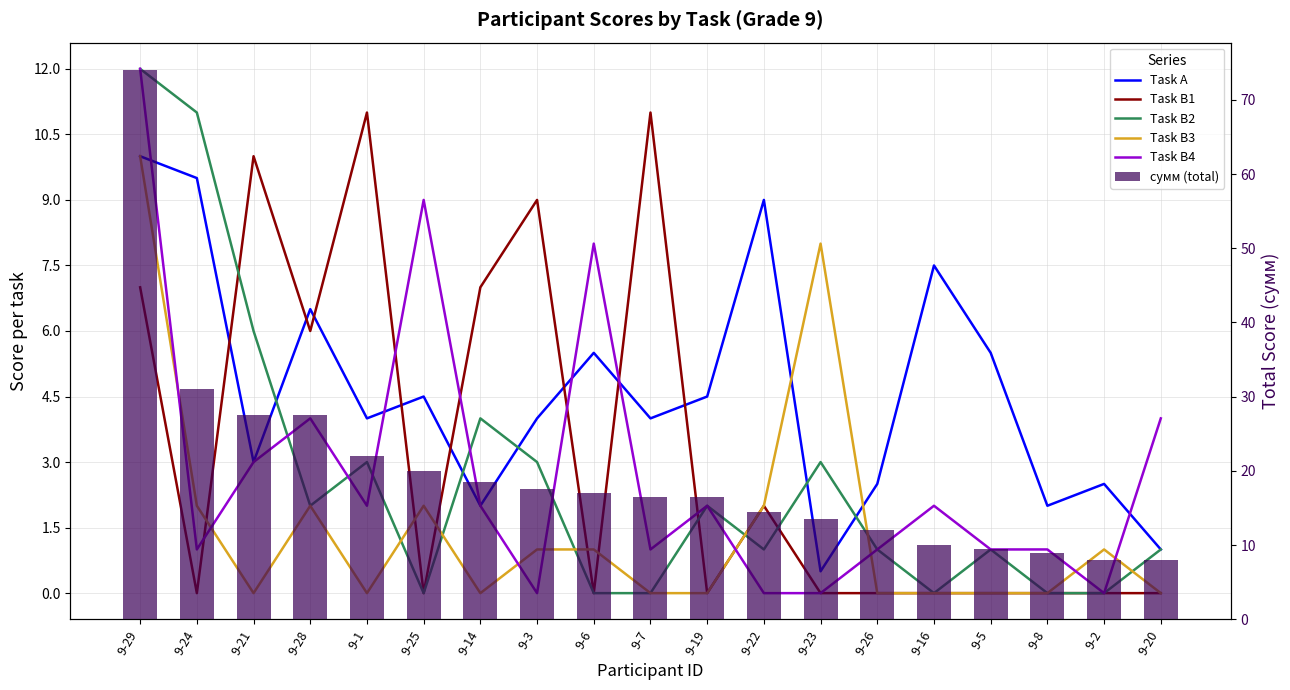

At 9-6, list the series in order from smallest to largest.

Task B1, Task B2, Task B3, Task A, Task B4, сумм (total)